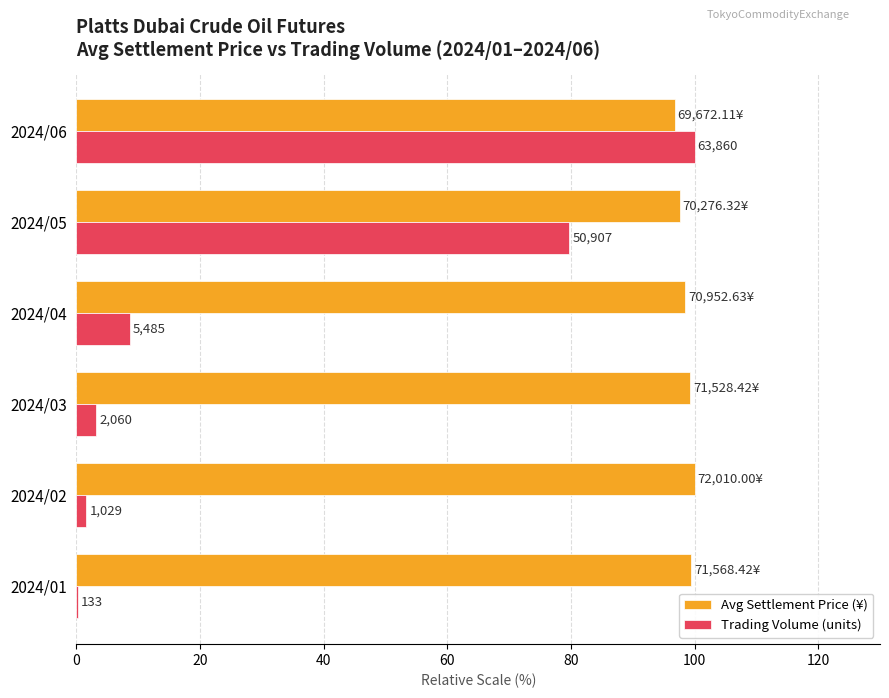

What are all the series names shown in the legend?

Avg Settlement Price (¥), Trading Volume (units)